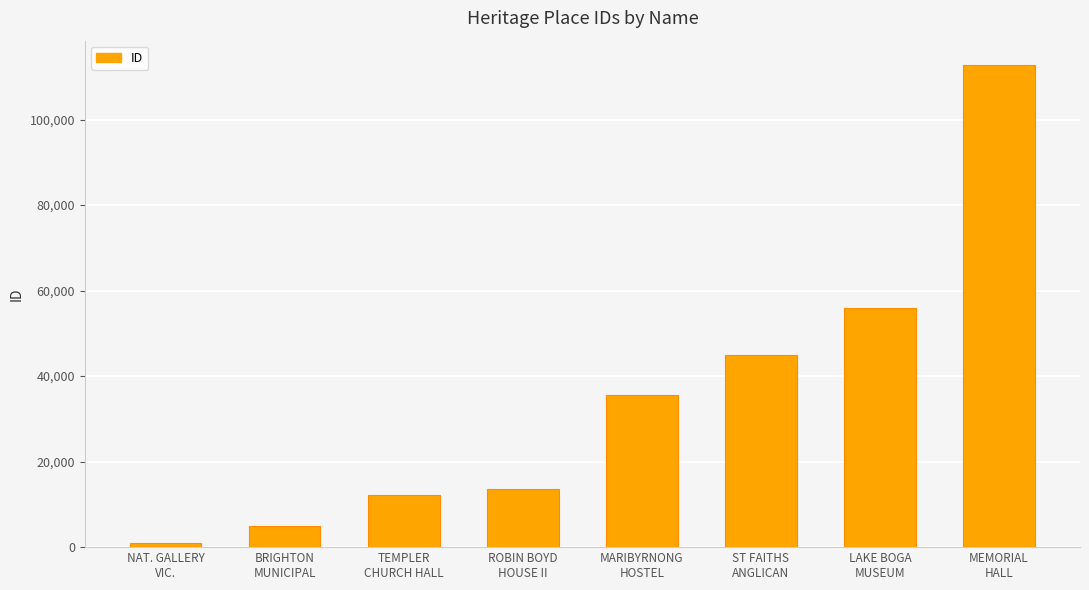

The value at BRIGHTON
MUNICIPAL is 4832. True or false?

True